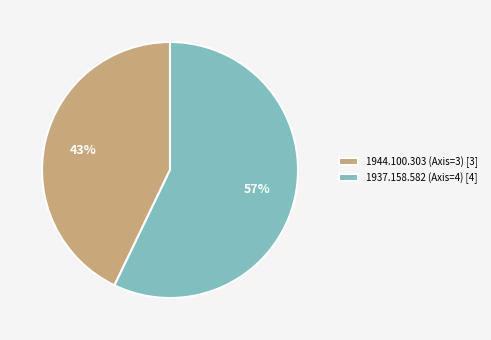

Does any single category account for the majority?

Yes